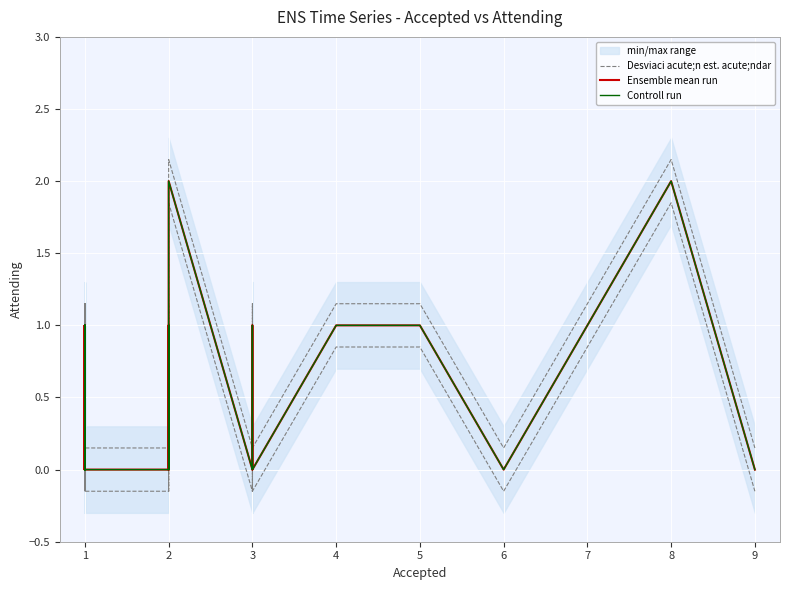

Reading left to right, what are all the values shown in this chart?

Desviaci acute;n est. acute;ndar: 0.1	0.1	0.1	1.1	0.1	0.1	0.1	0.1	1.1	0.1	1.1	0.1	0.1	0.1	0.1	0.1	0.1	0.1	1.1	0.1	1.1	0.1	0.1	0.1	1.1	0.1	0.1	0.1	1.1	2.1	0.1	1.1	0.1	0.1	1.1	1.1	0.1	2.1	0.1
Ensemble mean run: 0.0	0.0	0.0	1.0	0.0	0.0	0.0	0.0	1.0	0.0	1.0	0.0	0.0	0.0	0.0	0.0	0.0	0.0	1.0	0.0	1.0	0.0	0.0	0.0	1.0	0.0	0.0	0.0	1.0	2.0	0.0	1.0	0.0	0.0	1.0	1.0	0.0	2.0	0.0
Controll run: 0.0	0.0	0.0	1.0	0.0	0.0	0.0	0.0	1.0	0.0	1.0	0.0	0.0	0.0	0.0	0.0	0.0	0.0	1.0	0.0	1.0	0.0	0.0	0.0	1.0	0.0	0.0	0.0	1.0	2.0	0.0	1.0	0.0	0.0	1.0	1.0	0.0	2.0	0.0